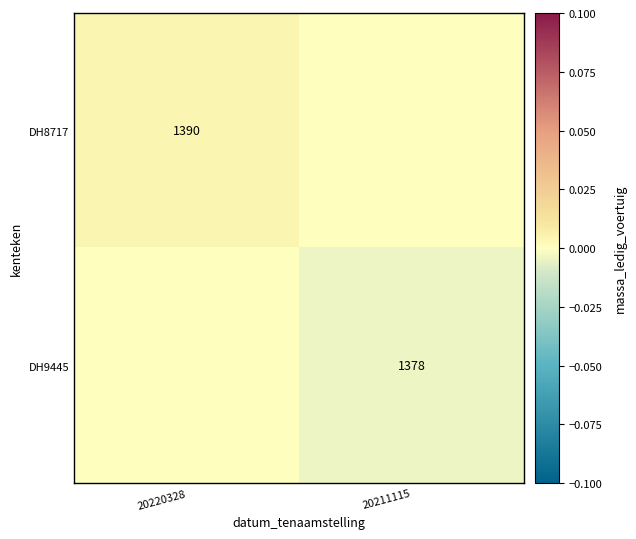

Is it true that DH8717 equals 915 at 20220328?

False